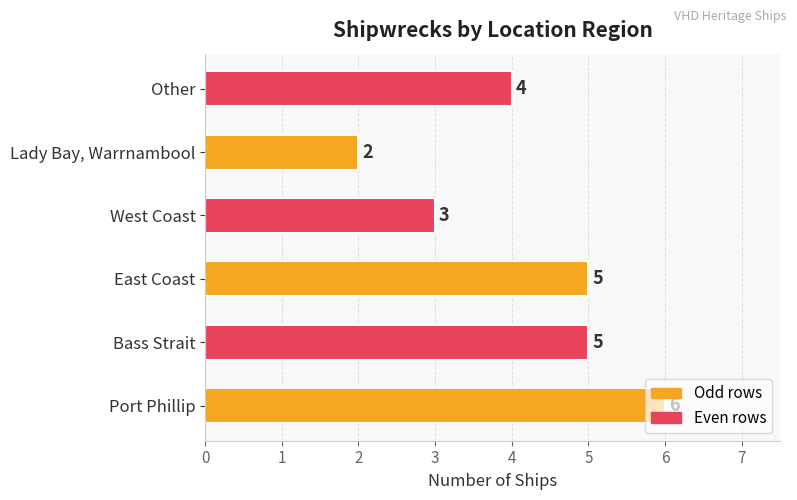

The chart shows a value of 4 at Other. True or false?

True